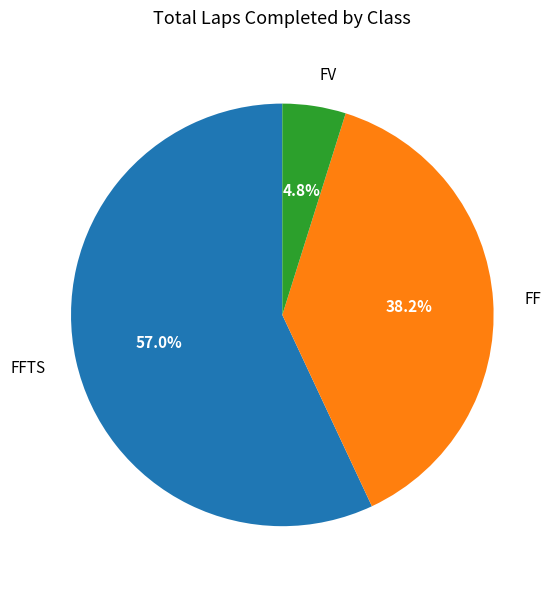

Which category has the smallest portion of the pie?

FV